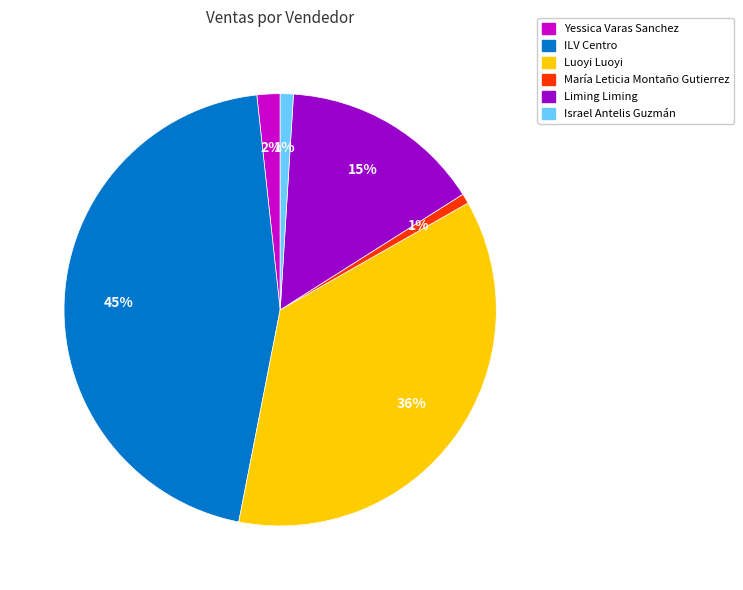

To the nearest percent, what is the difference between the largest and smallest slice percentages?

44%